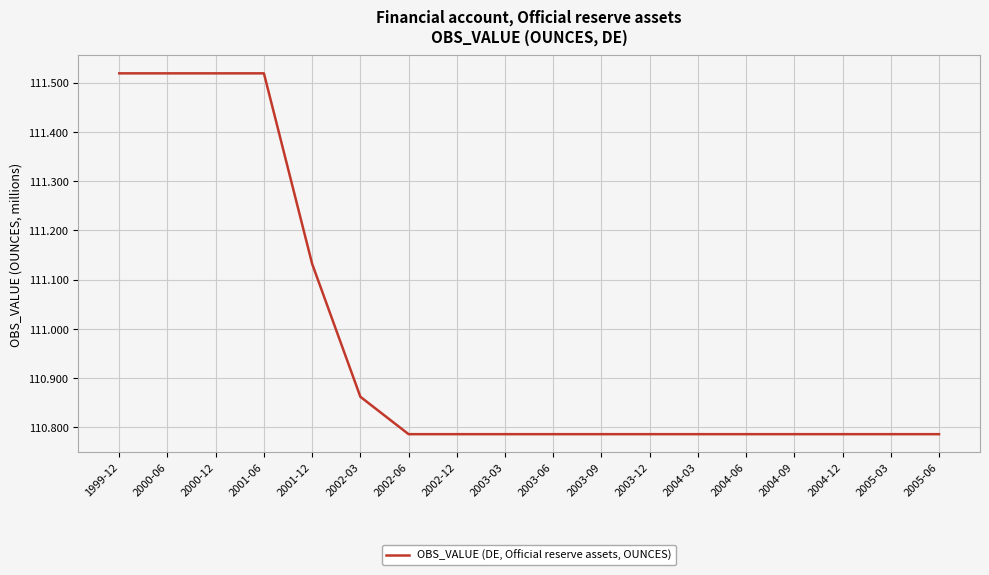

The chart shows a value of 189.6 at 2000-06. True or false?

False